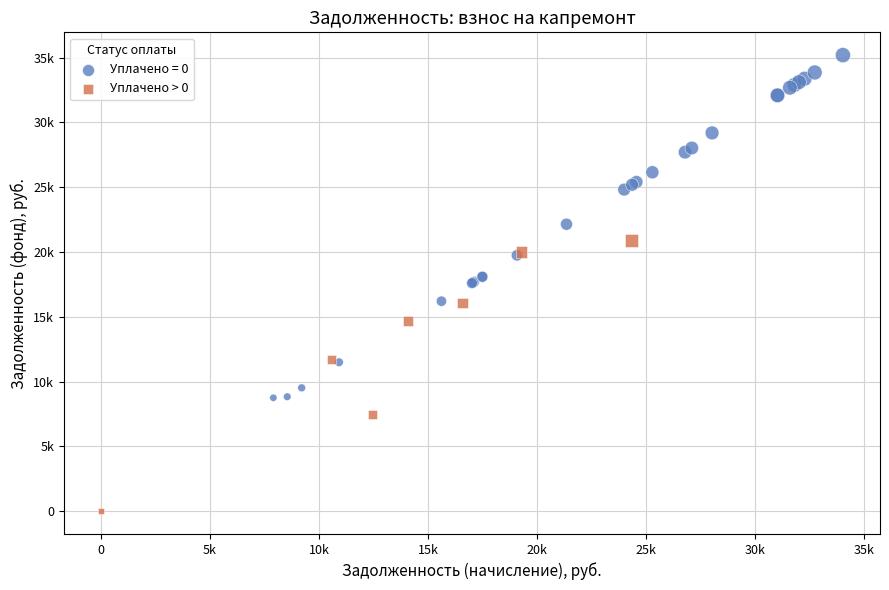

What are all the series names shown in the legend?

Уплачено = 0, Уплачено > 0